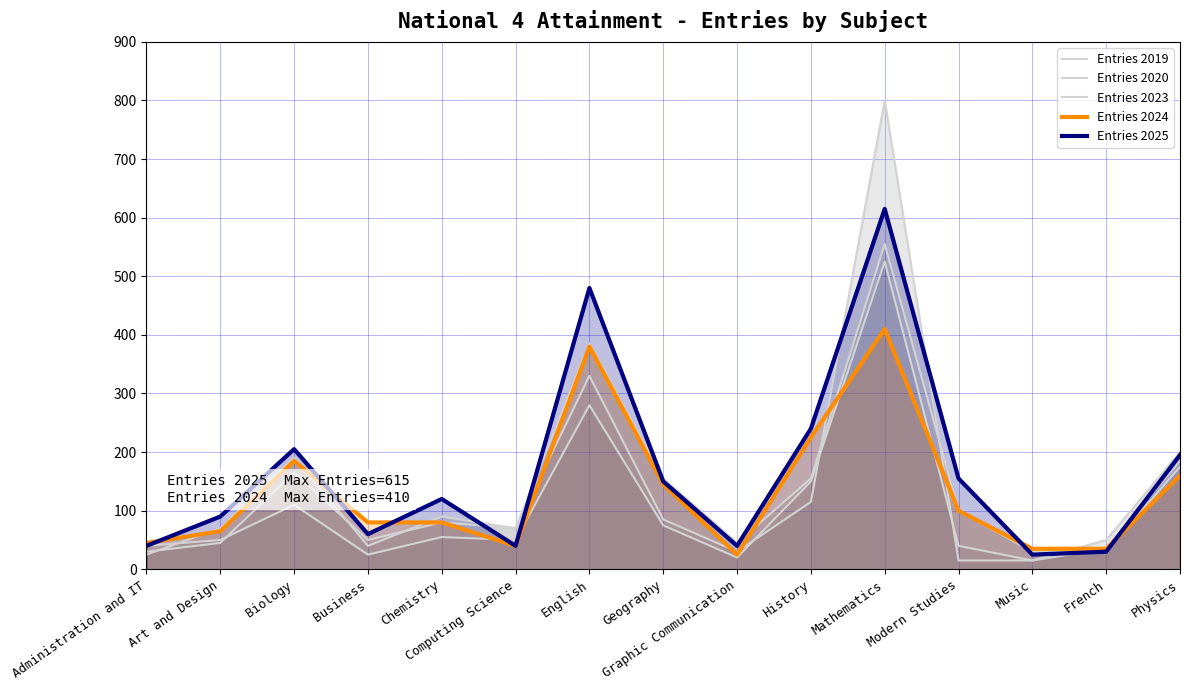

What is the label of the 12th point from the right?

Business